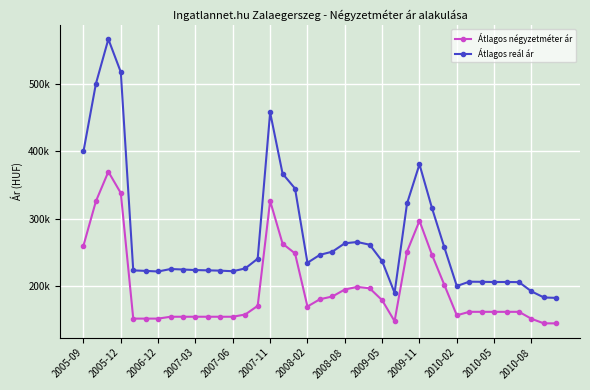

What is the value of the Átlagos négyzetméter ár point at the 18th from the left?

248386